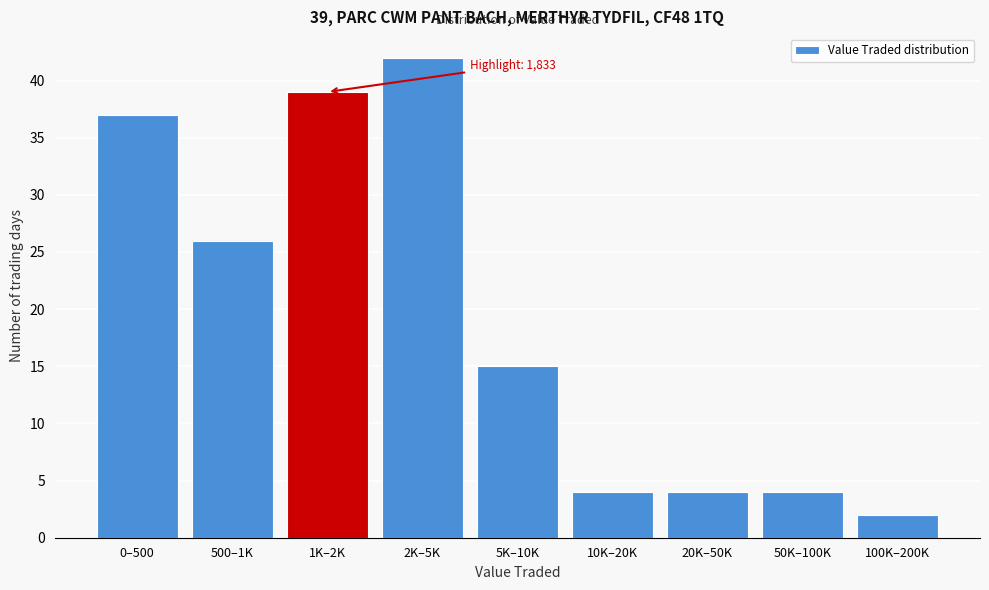

Reading right to left, transcribe all the data shown in this chart.

100K–200K=2	50K–100K=4	20K–50K=4	10K–20K=4	5K–10K=15	2K–5K=42	1K–2K=39	500–1K=26	0–500=37